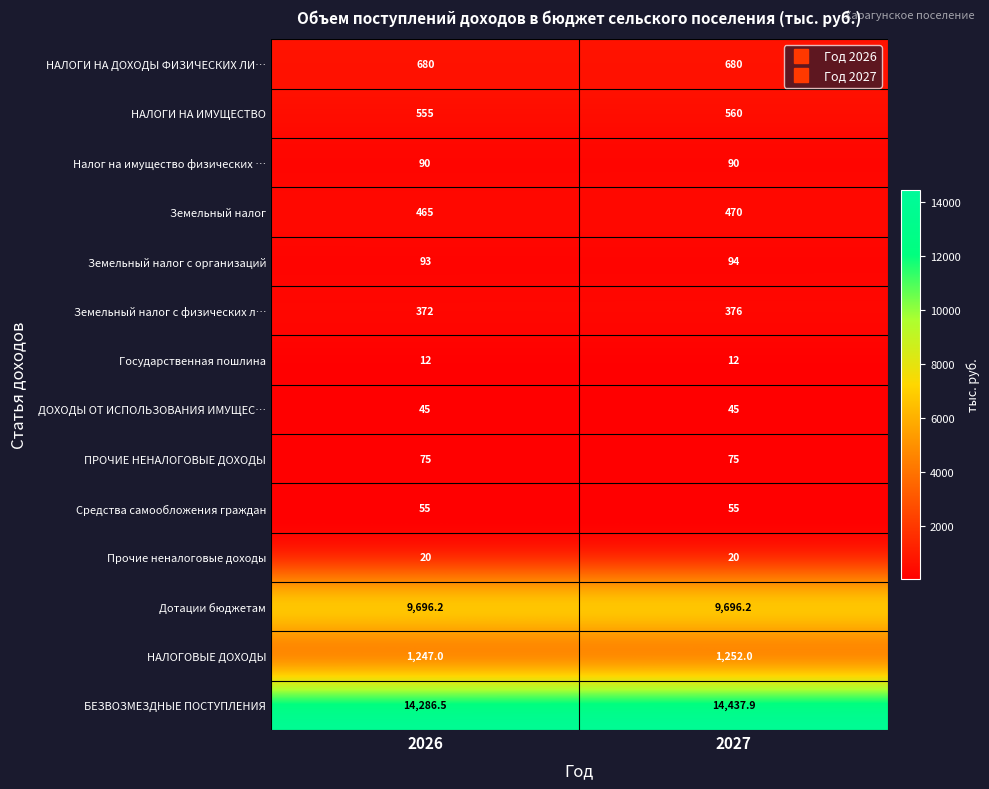

True or false: НАЛОГИ НА ИМУЩЕСТВО has a value of 555.0 at 2026.

True